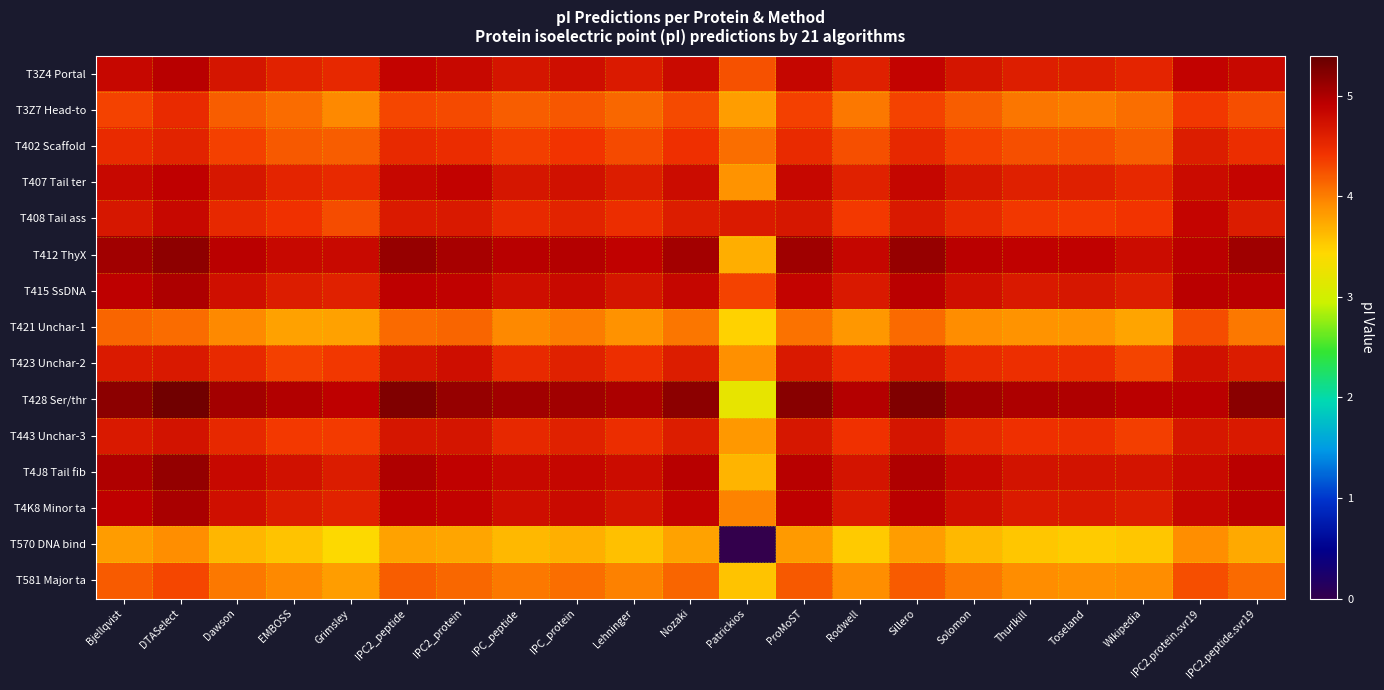

Which series has the largest range (max minus min)?

T570 DNA bind